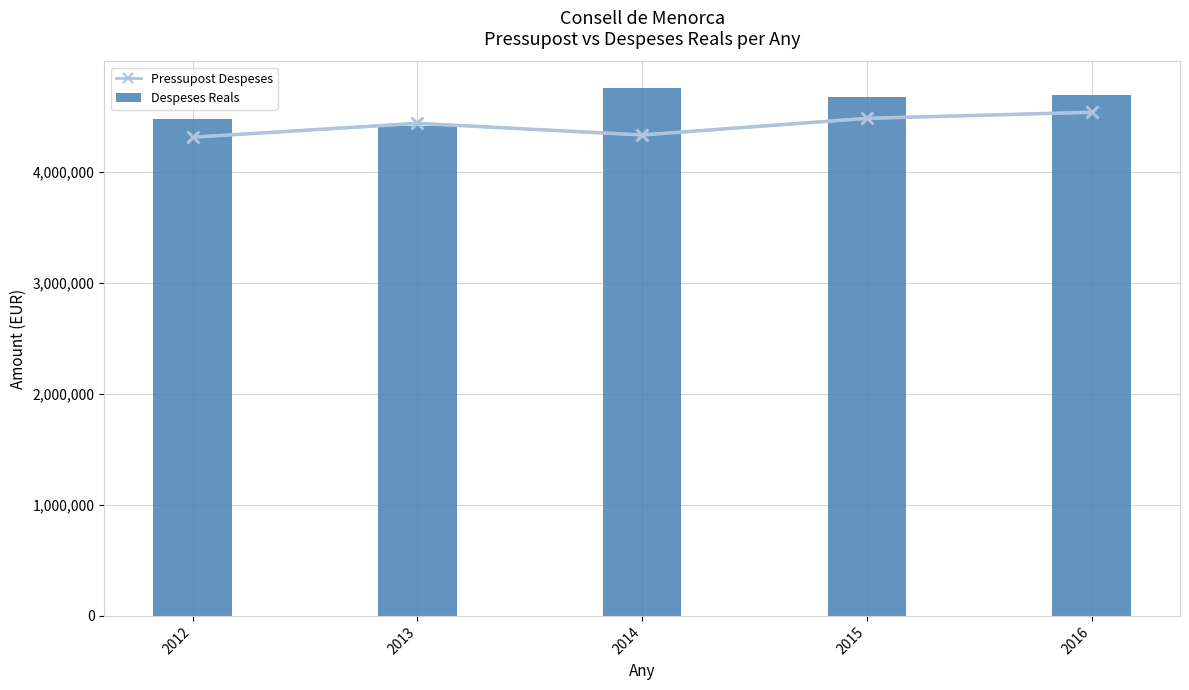

At which label does Pressupost Despeses reach its peak?

2016